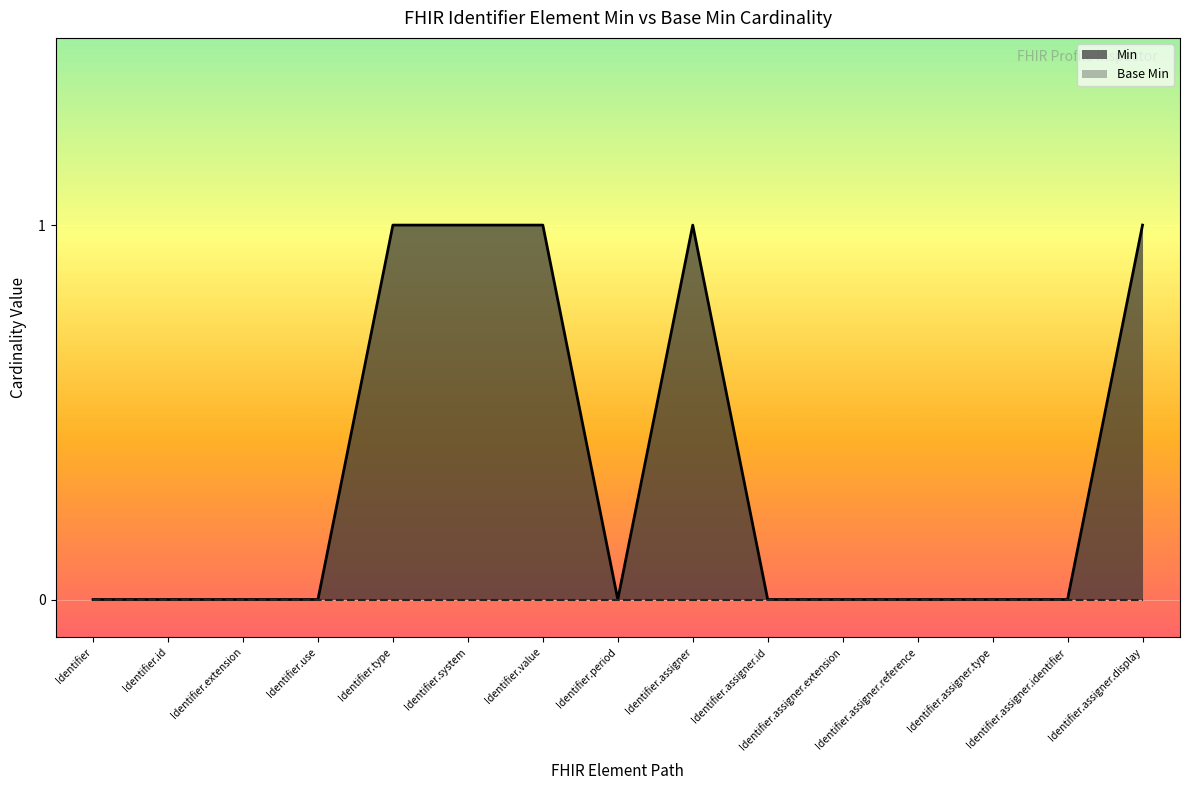

List the series in order of their overall mean, highest first.

Min, Base Min